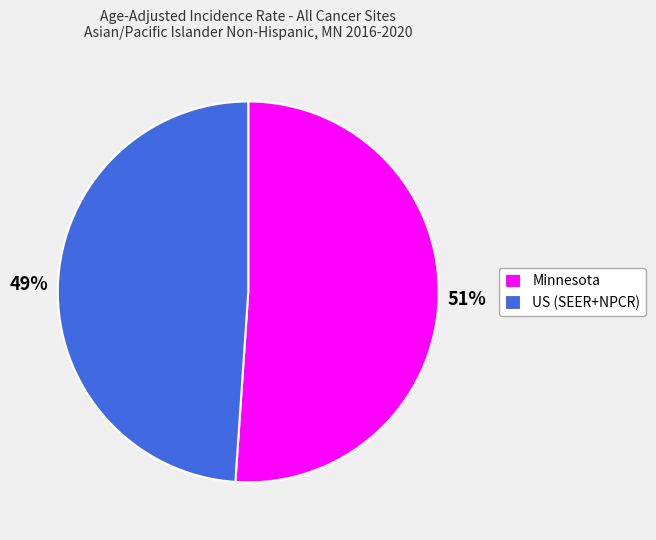

Is the sum of US (SEER+NPCR) and Minnesota greater than half?

Yes